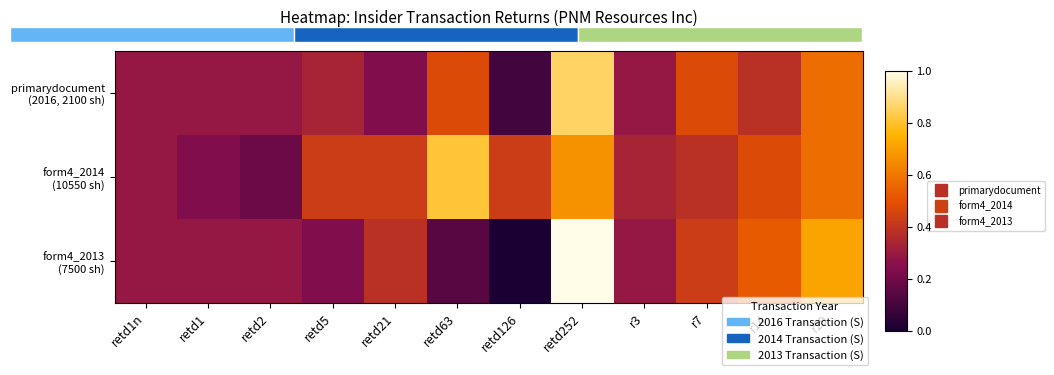

Is the value of primarydocument (2016, 2100 sh) at retd5 greater than the value of form4_2013 (7500 sh) at retd126?

Yes